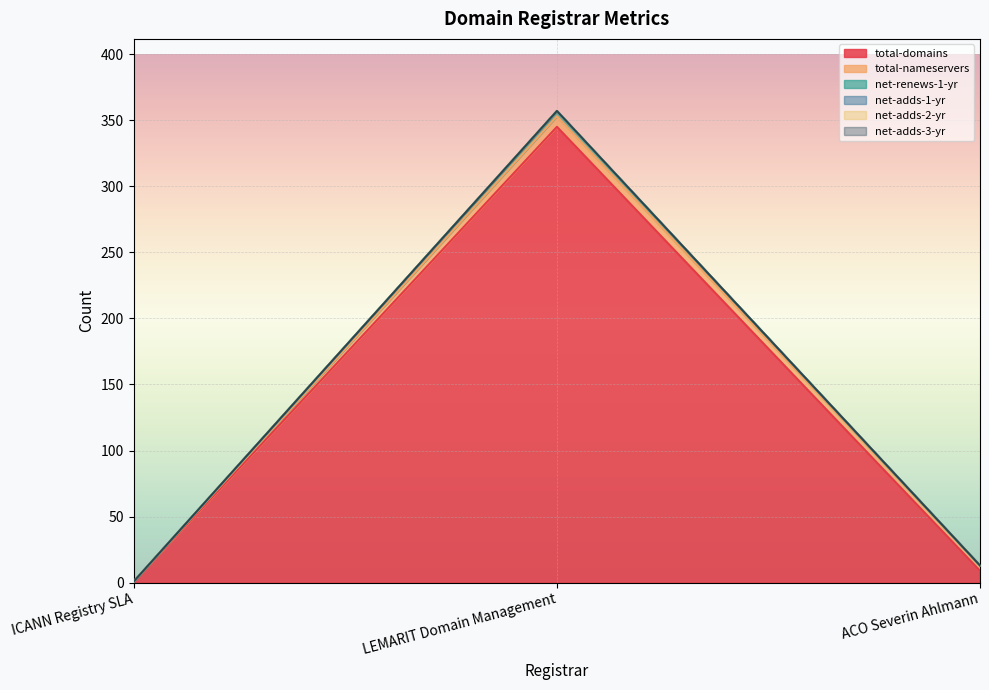

How many data points in total-domains are less than 9?

1